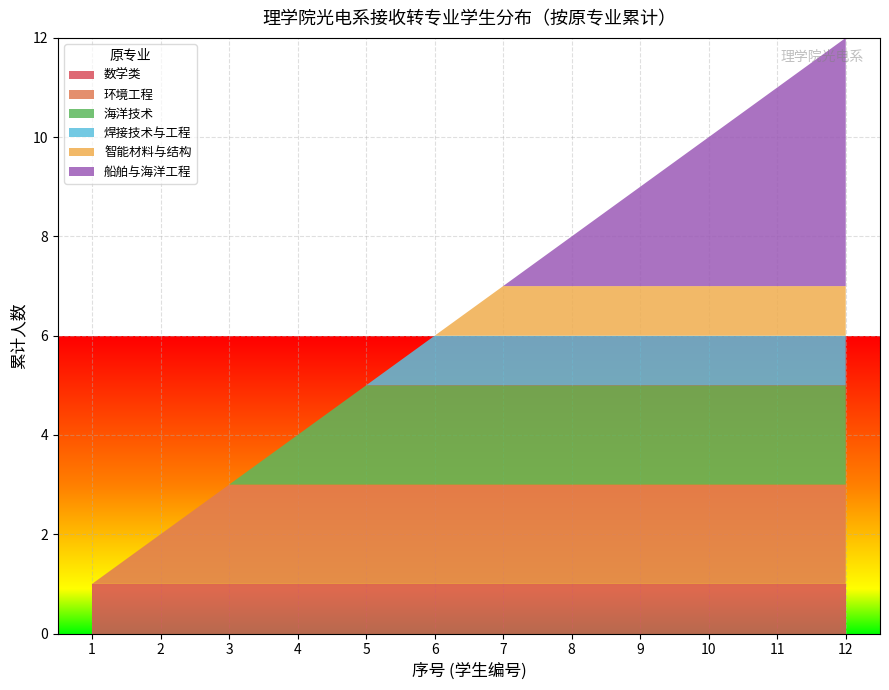

The 数学类 series shows 0 at 5. True or false?

False